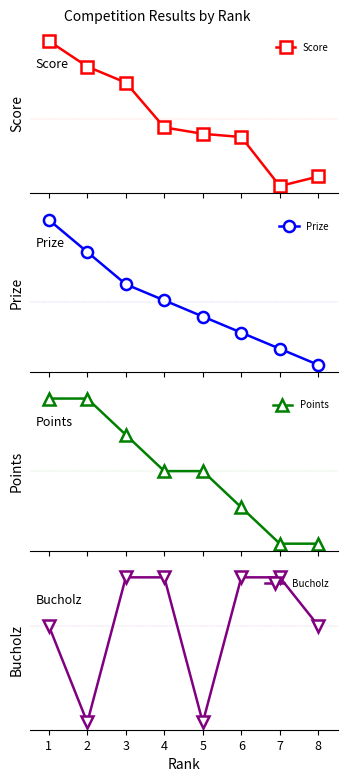

Reading left to right, what are all the values shown in this chart?

Score: 1=73	2=49	3=34	4=-8	5=-14	6=-17	7=-63	8=-54
Prize: 1=1000	2=900	3=800	4=750	5=700	6=650	7=600	8=550
Points: 1=10	2=10	3=8	4=6	5=6	6=4	7=2	8=2
Bucholz: 1=36	2=32	3=38	4=38	5=32	6=38	7=38	8=36